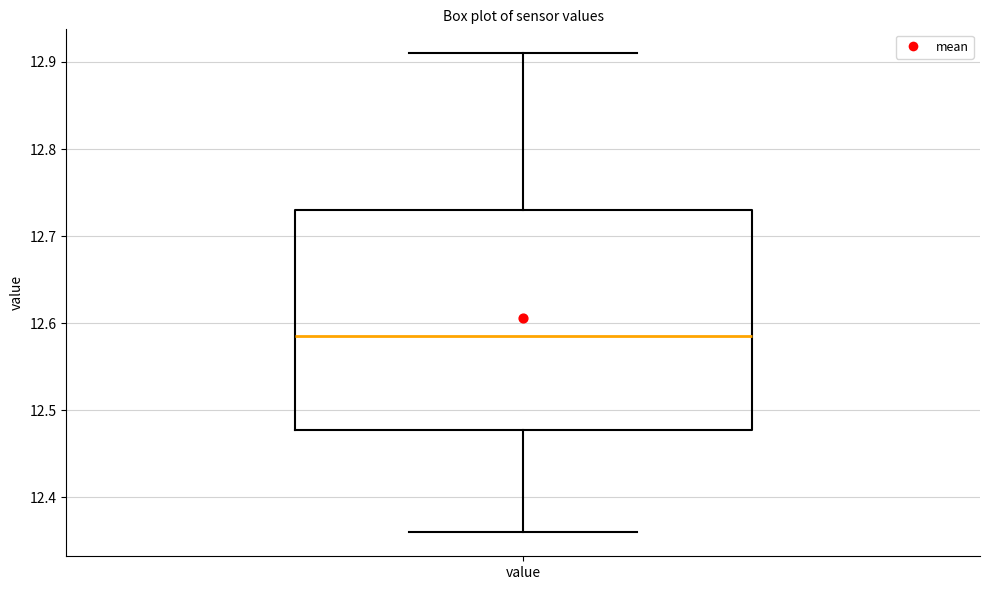

Where is the upper edge of the box for value on the y-axis? The values are not printed on the chart, so give them approximately, as read against the axis.

12.73